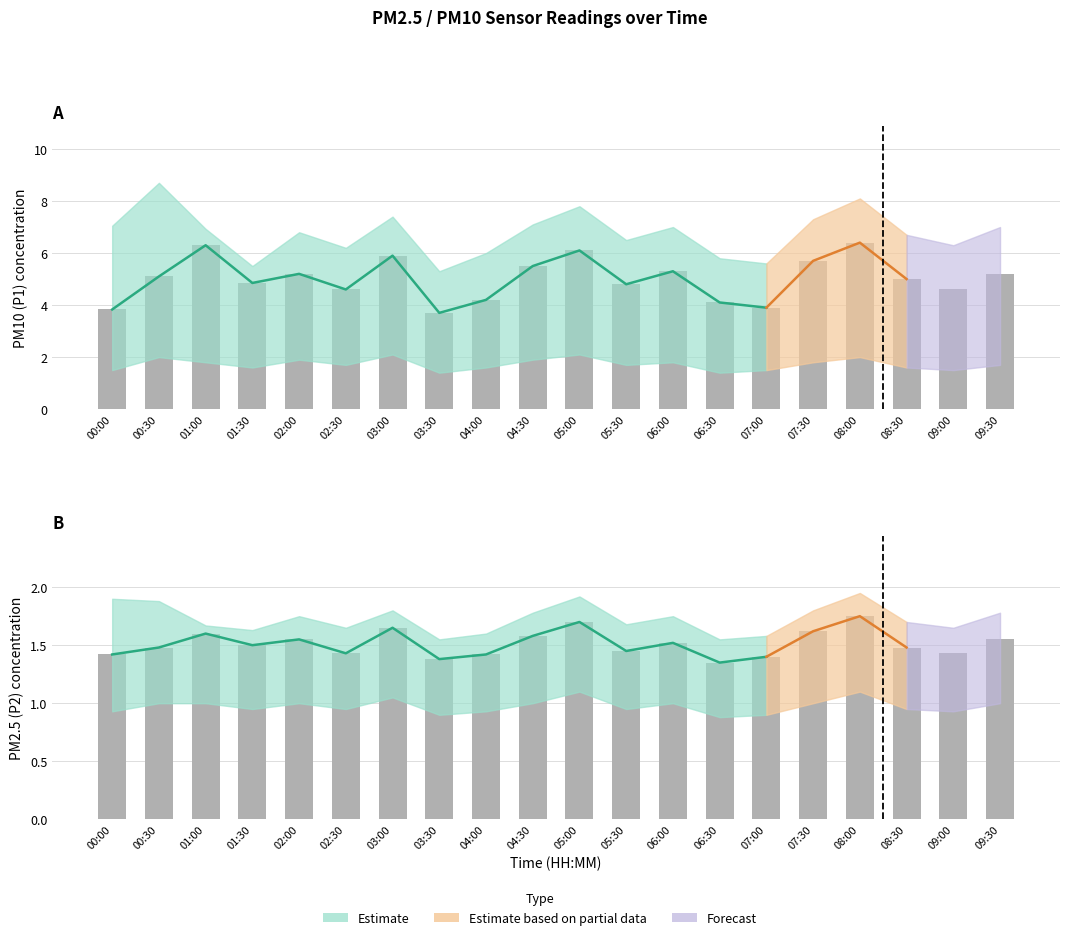

Where is Observed P2 nearest to the value 1?

06:30